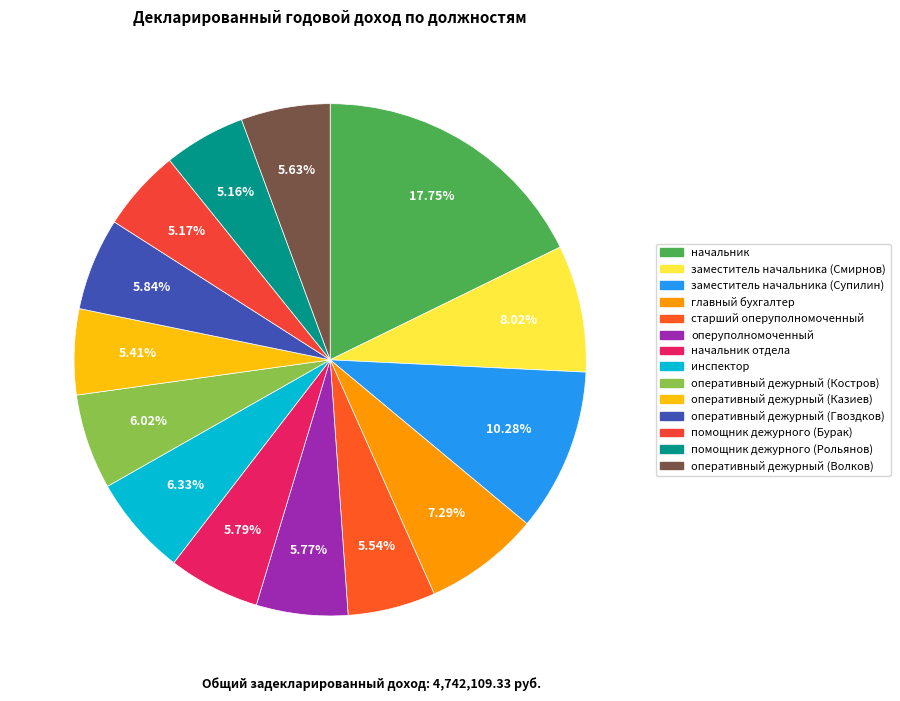

To the nearest percent, what is the average slice percentage?

7%